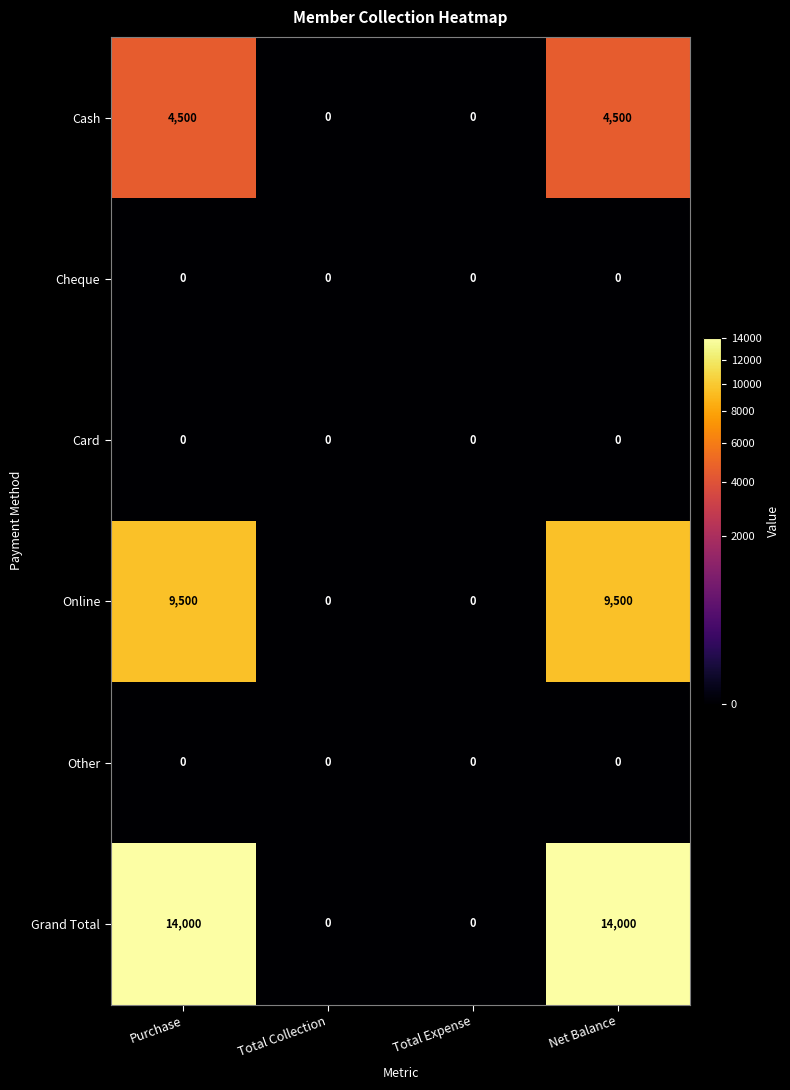

What is the difference between the second highest and second lowest values in the Online series?

9500